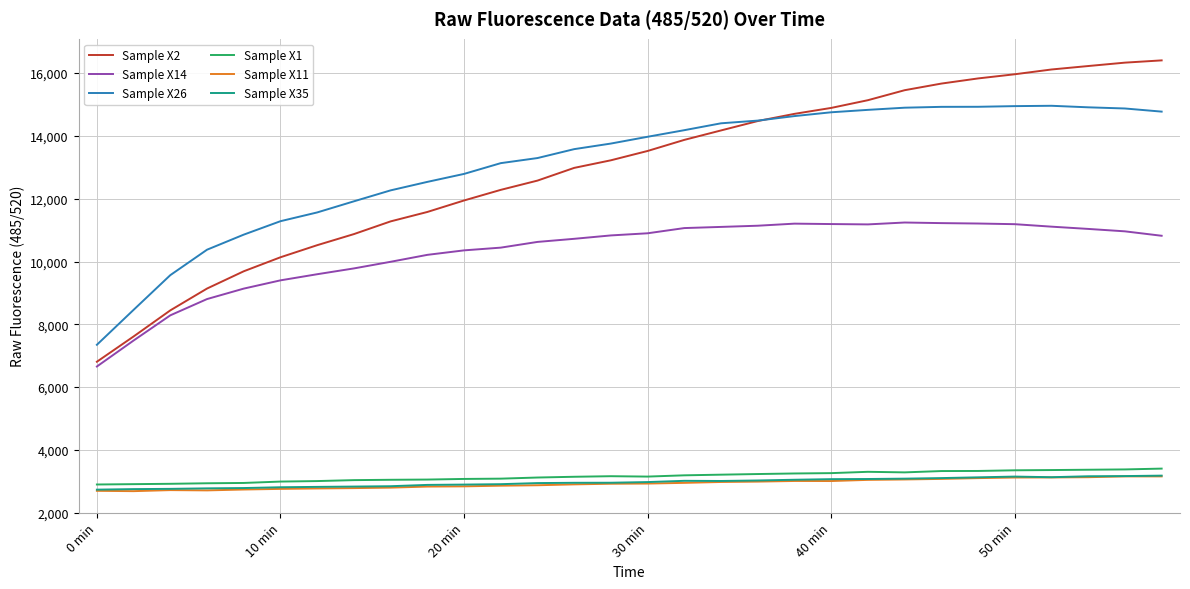

What is the smallest value displayed?

2686